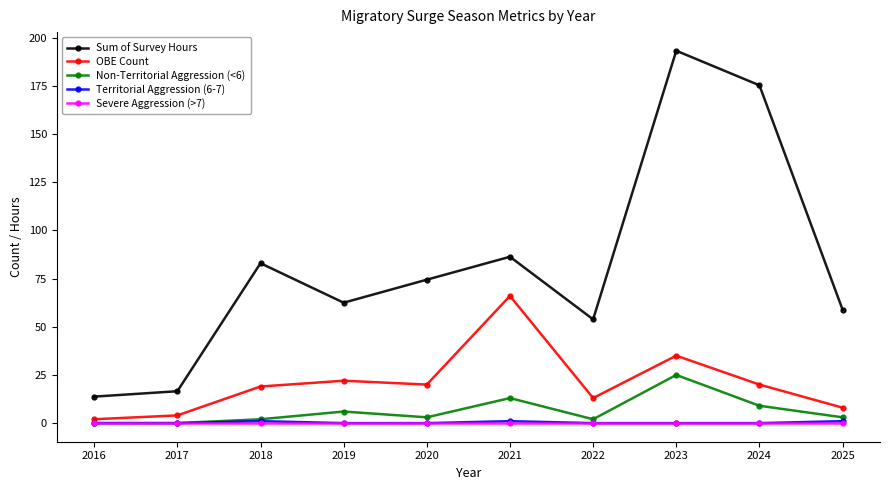

Which series has the largest total across all categories?

Sum of Survey Hours